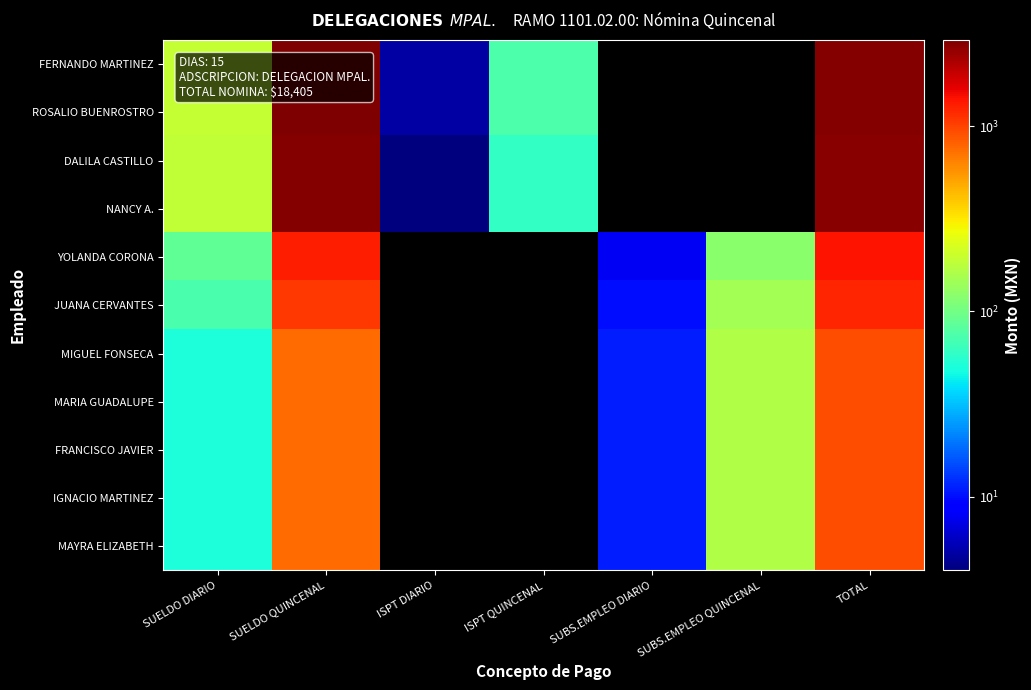

Count the number of categories in the chart.

7